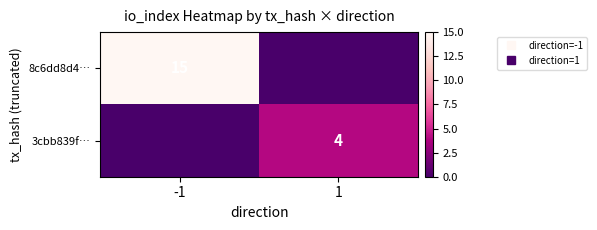

Is the value of 8c6dd8d4… at -1 greater than the value of 3cbb839f… at 1?

Yes